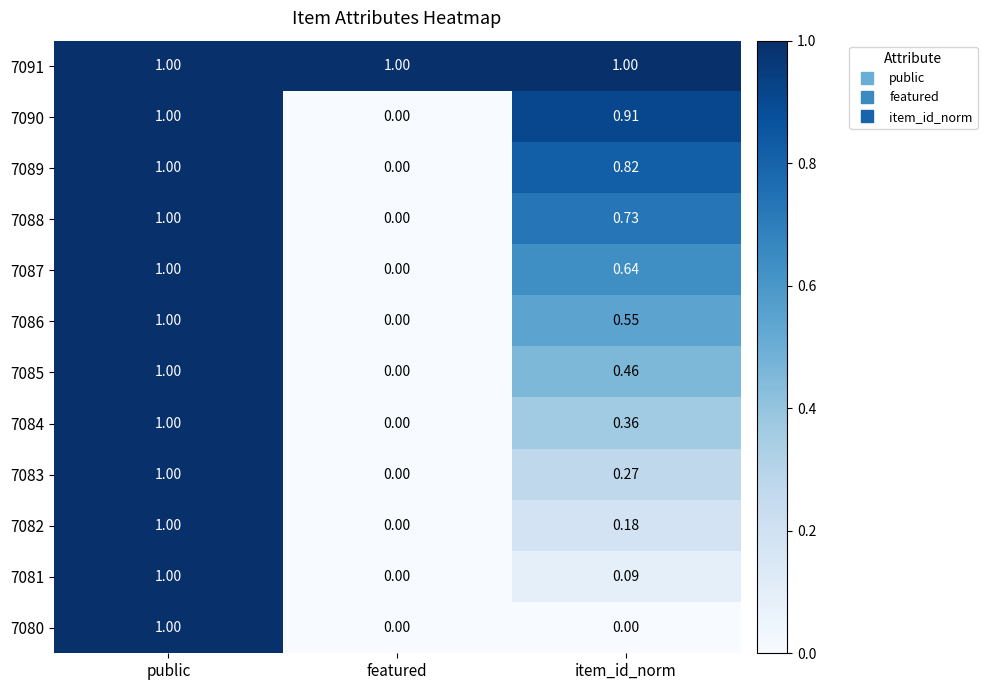

At which label does 7088 reach its minimum?

featured